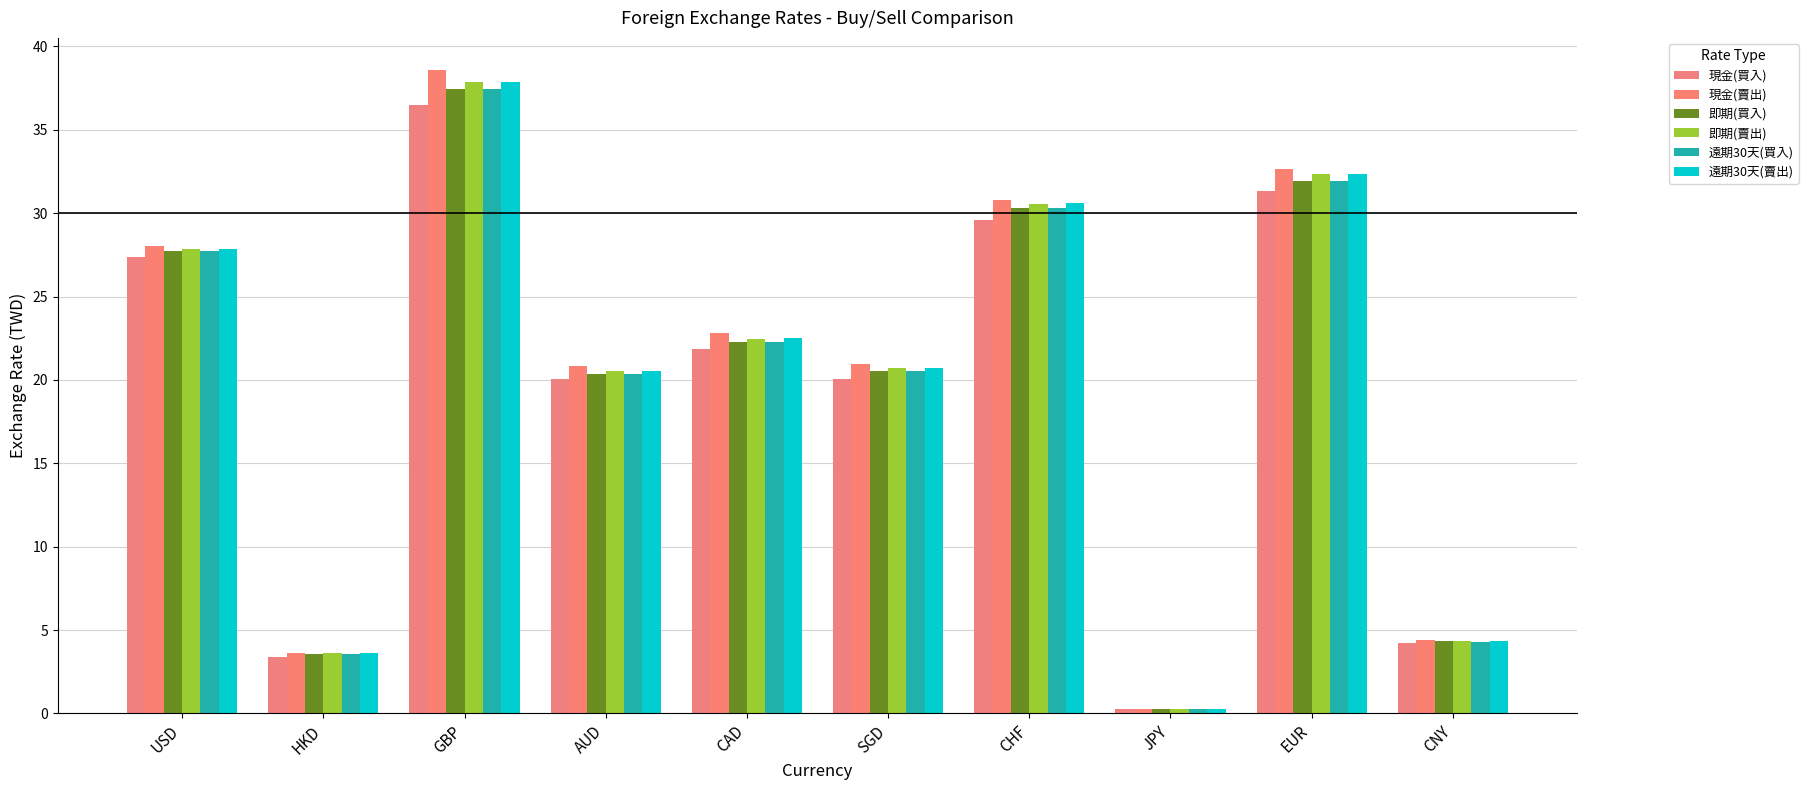

Which series changed the most between AUD and CAD?

現金(賣出)